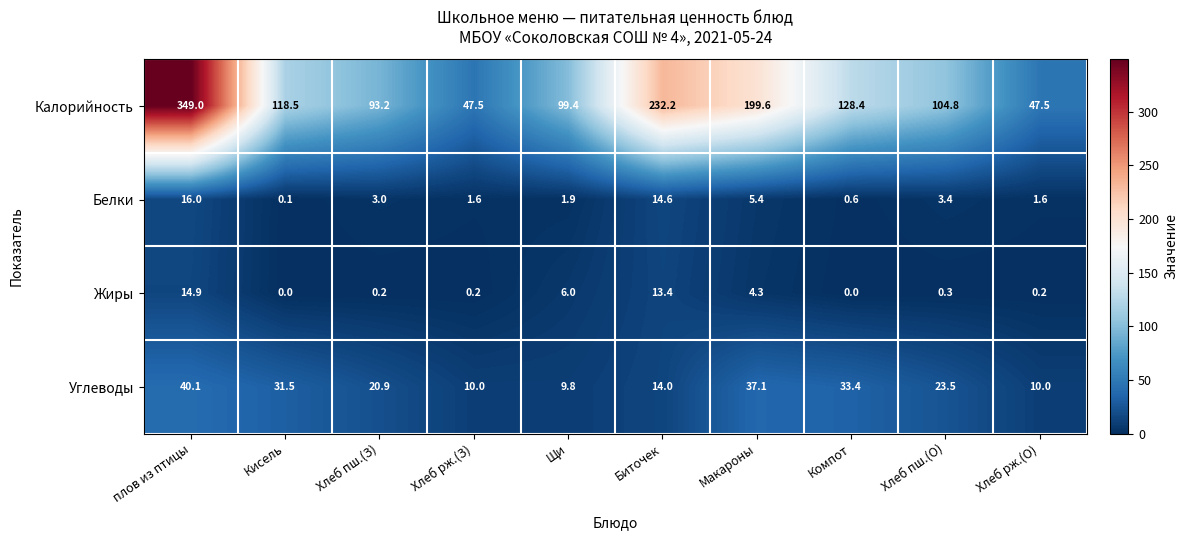

The value of Калорийность at Хлеб рж.(О) is 32.1. True or false?

False